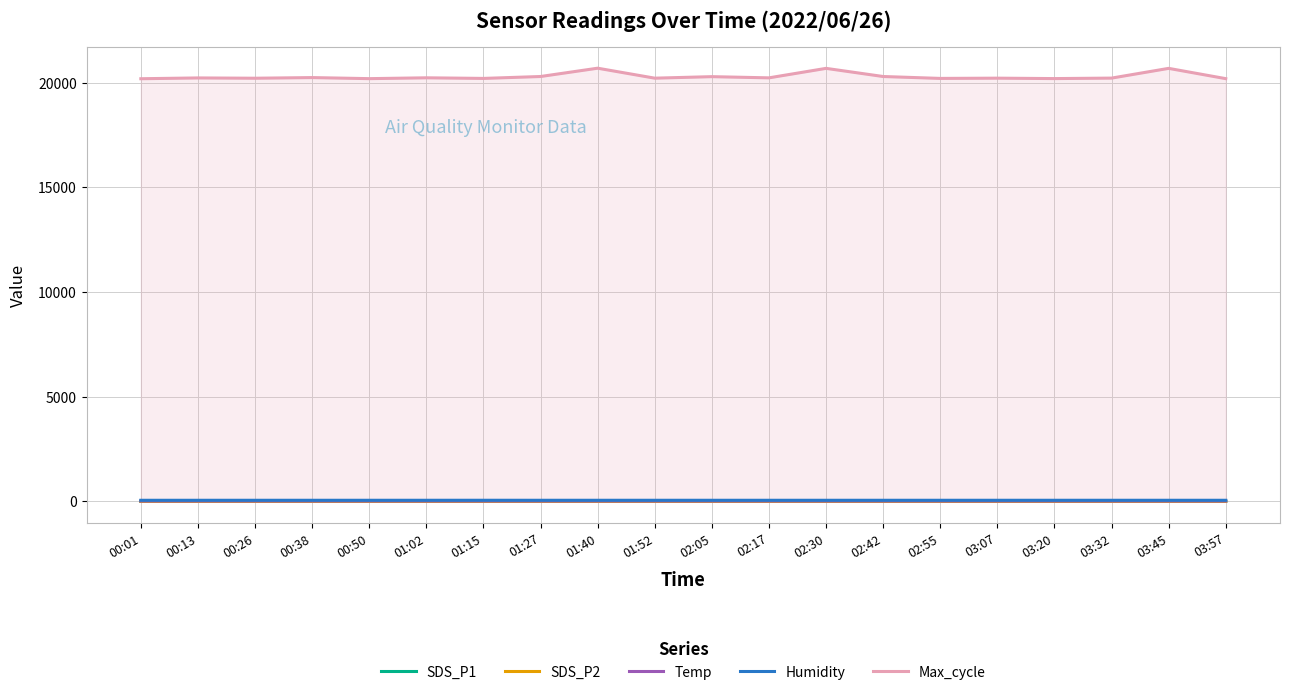

What is the label of the 14th point from the right?

01:15